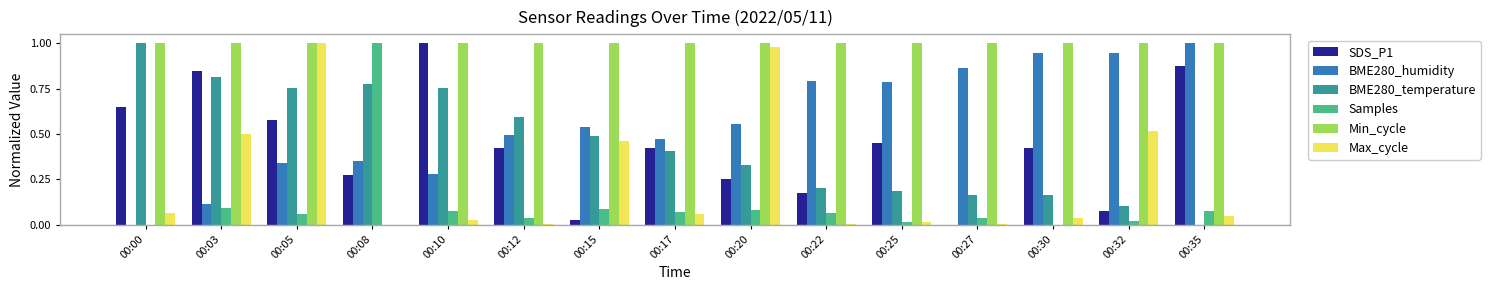

Which series has the largest total across all categories?

Min_cycle